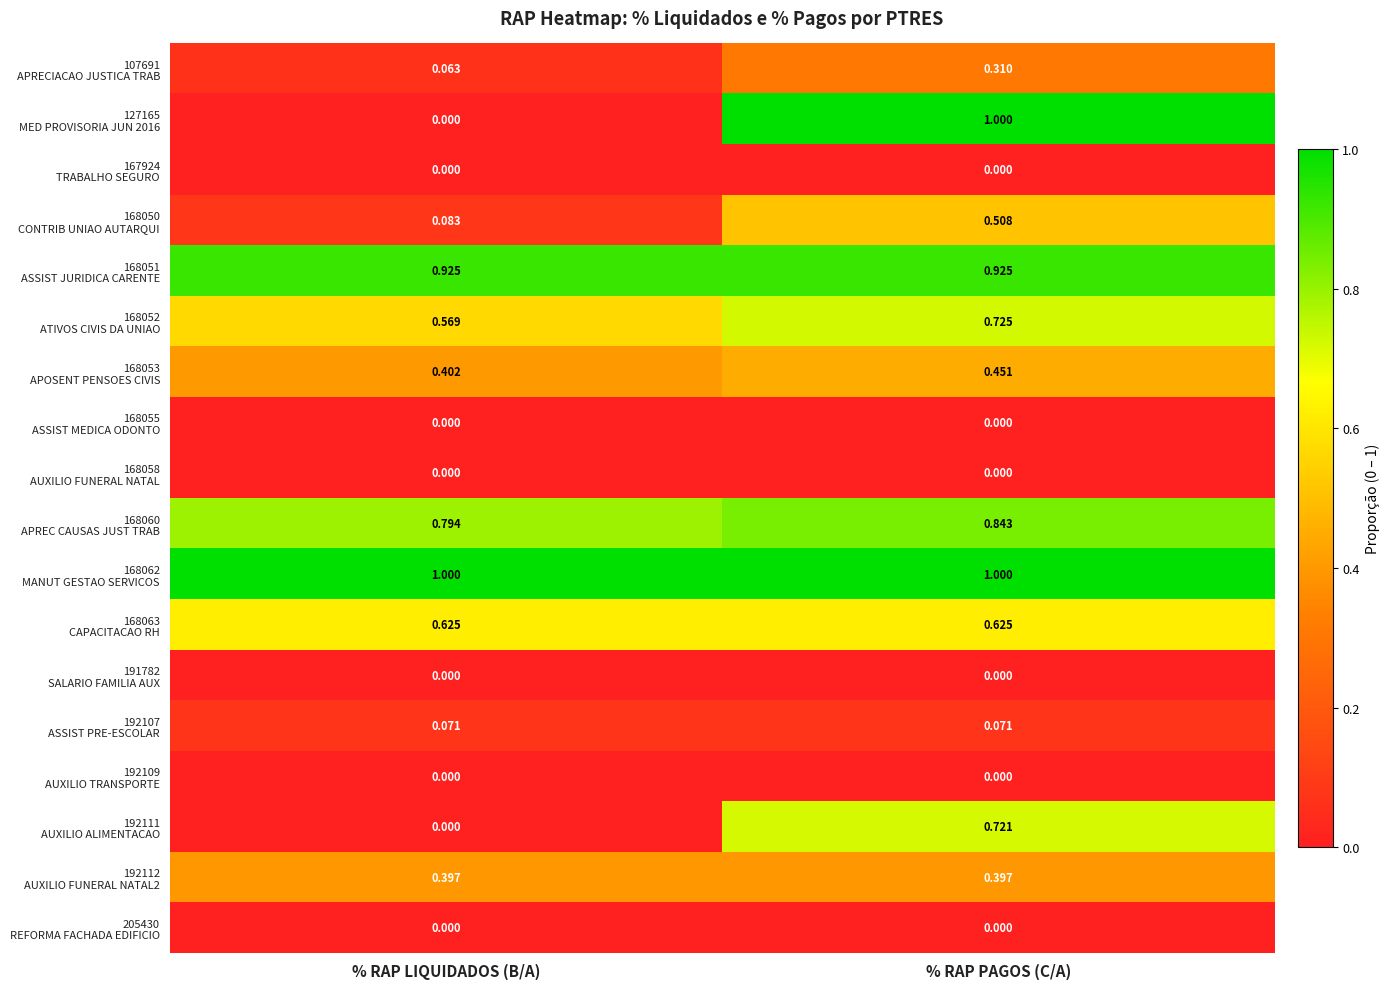

At which category is the sum across all series the highest?

% RAP PAGOS (C/A)